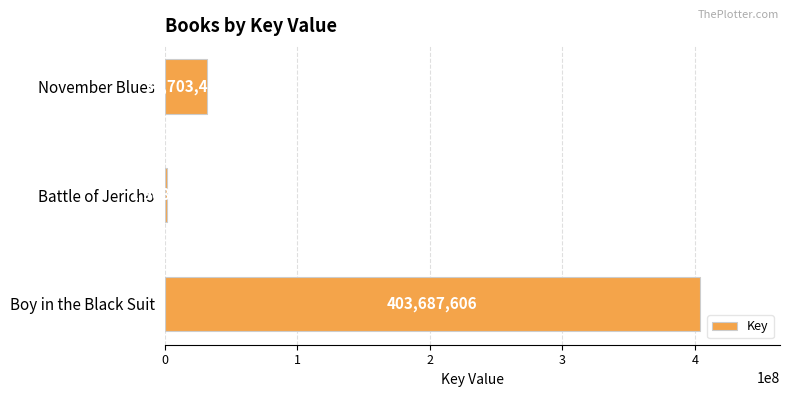

What value does the data have at Boy in the Black Suit?

403687606